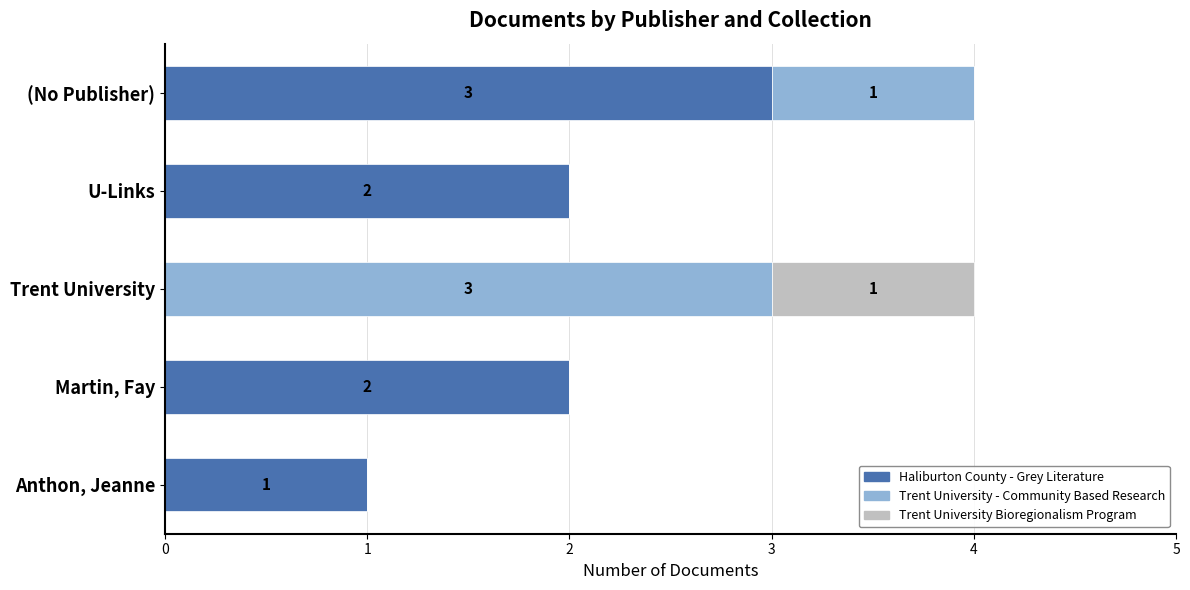

How many categories are shown in the chart?

5